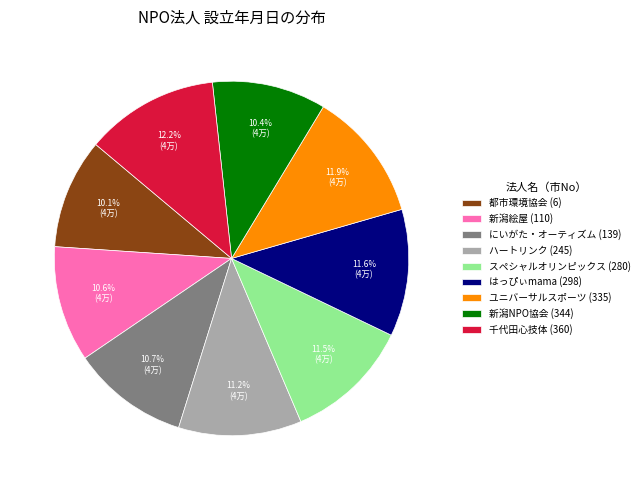

Is the sum of 都市環境協会 (6) and スペシャルオリンピックス (280) greater than half?

No